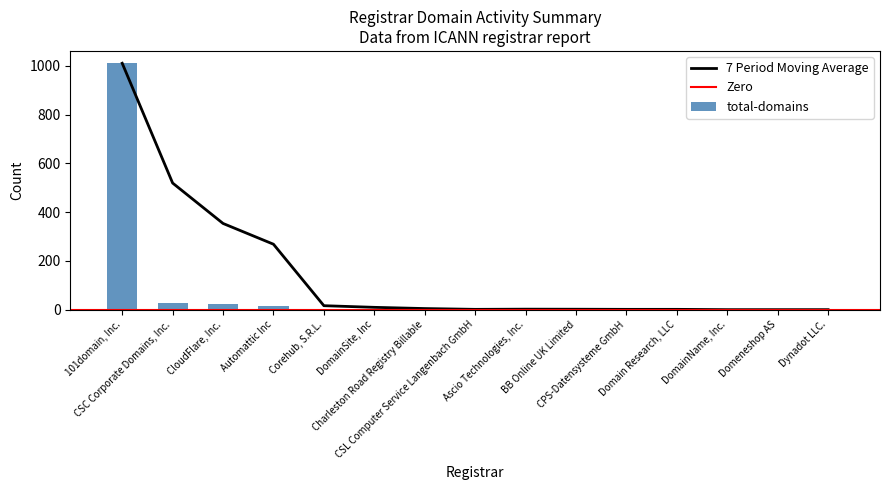

True or false: transfer-gaining-successful has a value of -9 at BB Online UK Limited.

False